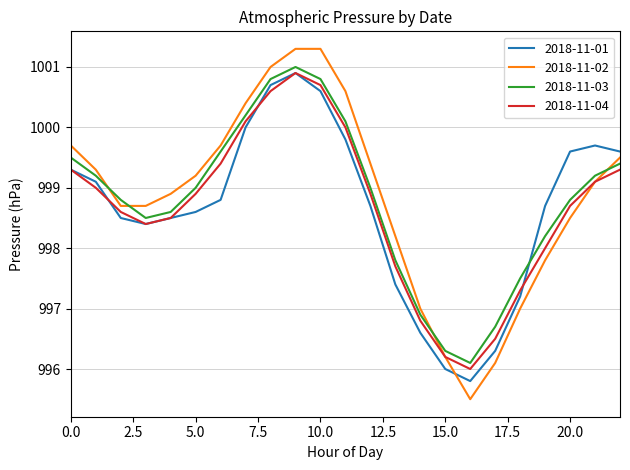

What is the lowest value of the 2018-11-04 series?

996.0